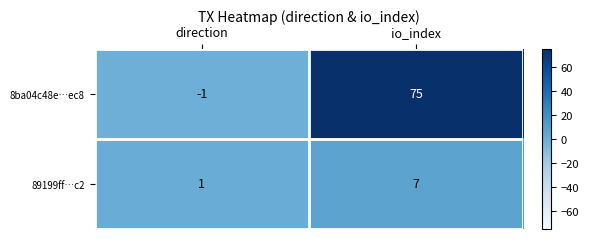

Reading right to left, what are all the values shown in this chart?

8ba04c48e…ec8: io_index=75	direction=-1
89199ff…c2: io_index=7	direction=1